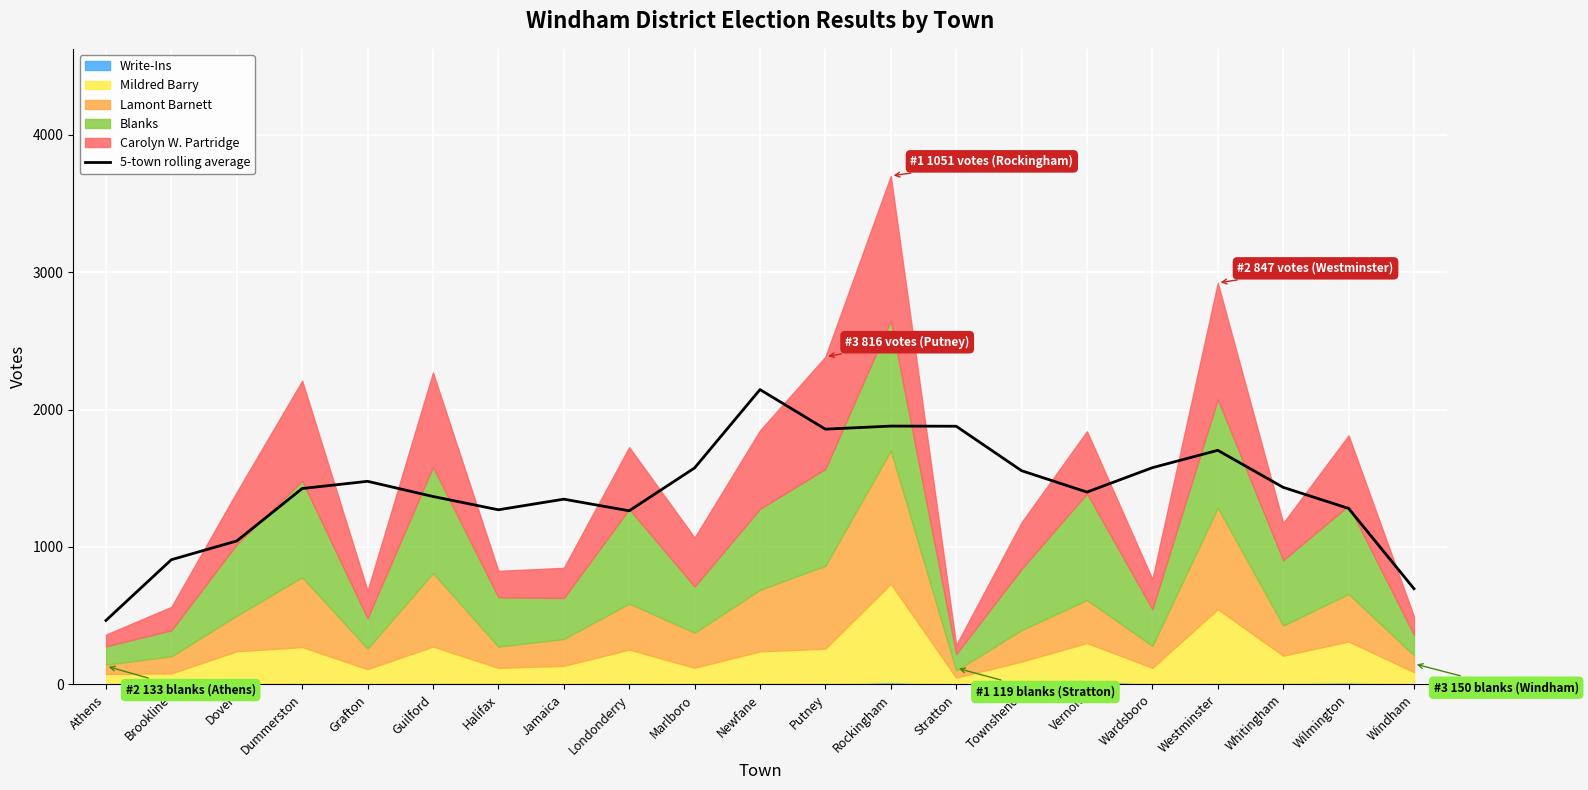

Approximately how many times larger is the value at Londonderry compared to Grafton?

0.9